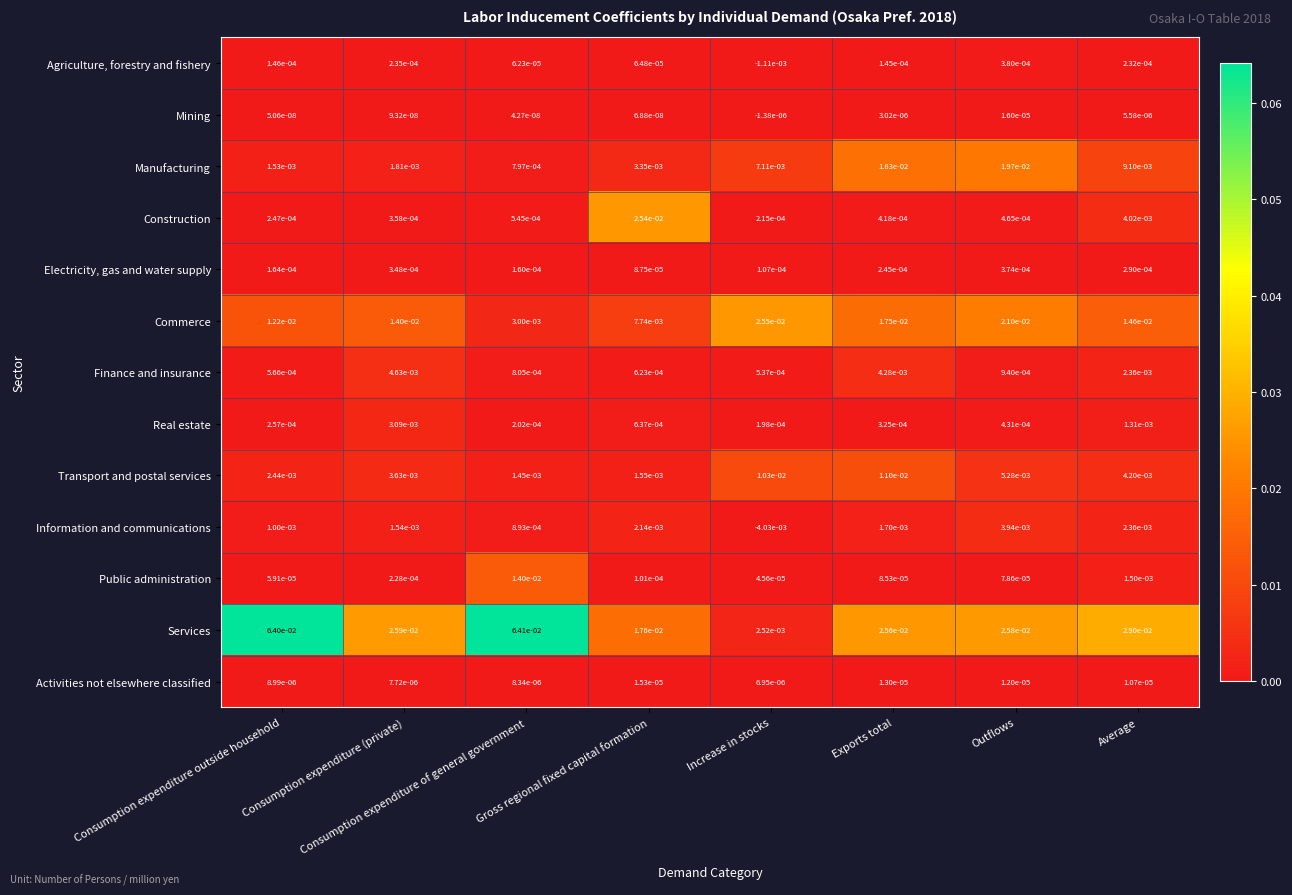

Which series has the largest total across all categories?

Services